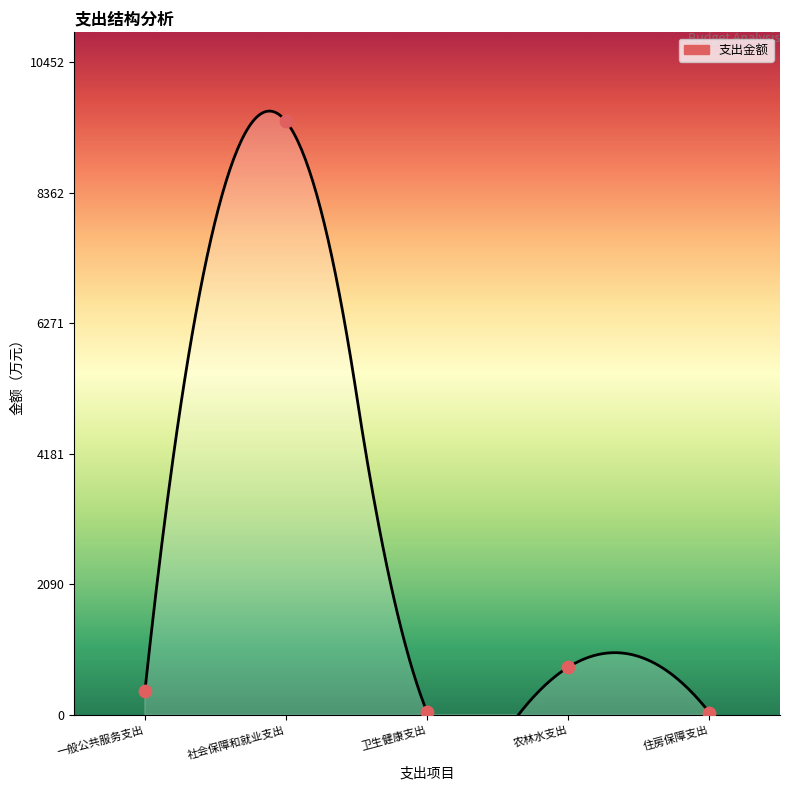

Between 一般公共服务支出 and 住房保障支出, which is larger?

一般公共服务支出